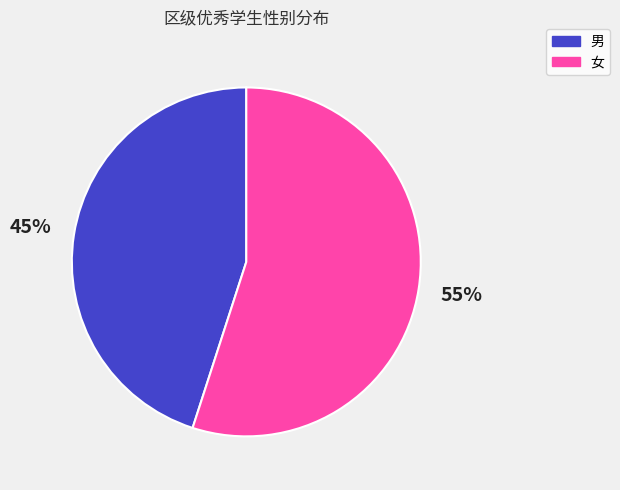

Which slice is the largest?

女